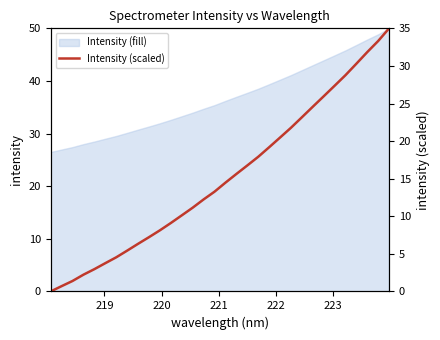

Reading left to right, extract all data points from this chart.

0.0	0.7	1.4	2.2	3.0	3.8	4.5	5.4	6.3	7.2	8.1	9.1	10.1	11.1	12.2	13.3	14.5	15.6	16.8	17.9	19.2	20.5	21.8	23.2	24.6	26.0	27.4	28.8	30.3	31.8	33.3	35.0